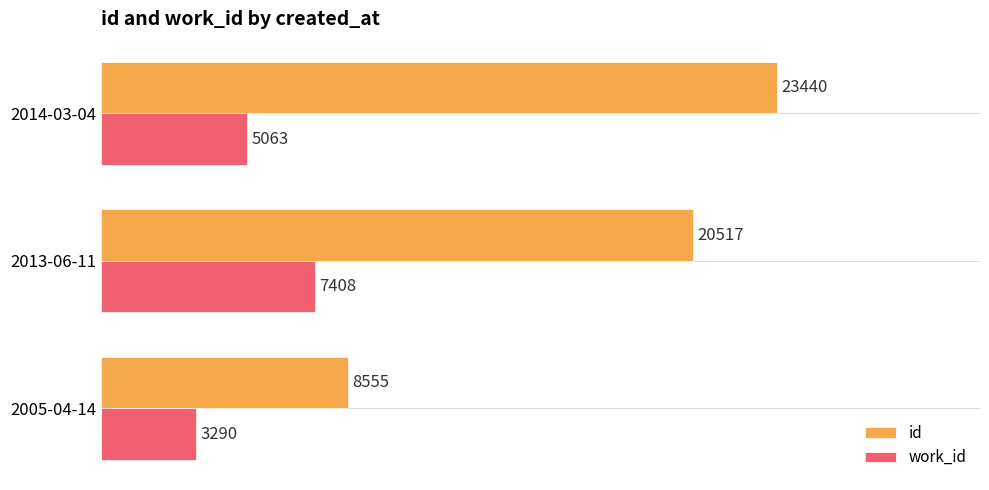

At which label is id closest to 15997?

2013-06-11